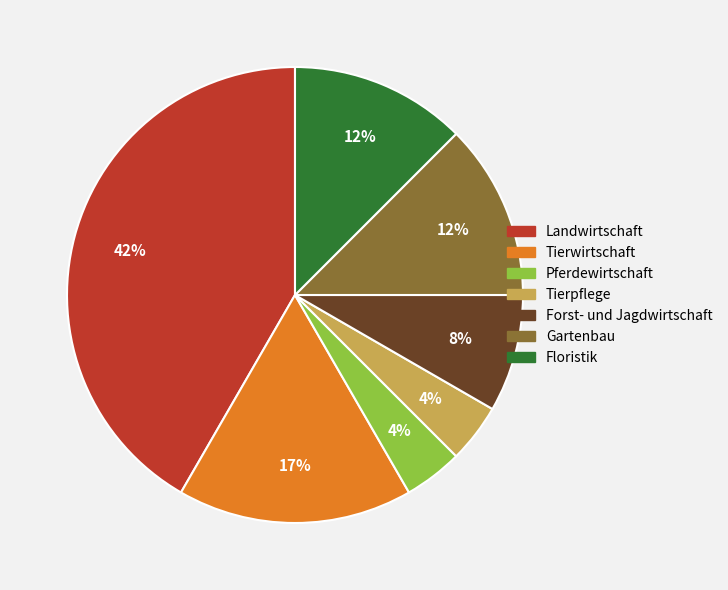

How many segments does this pie chart have?

7